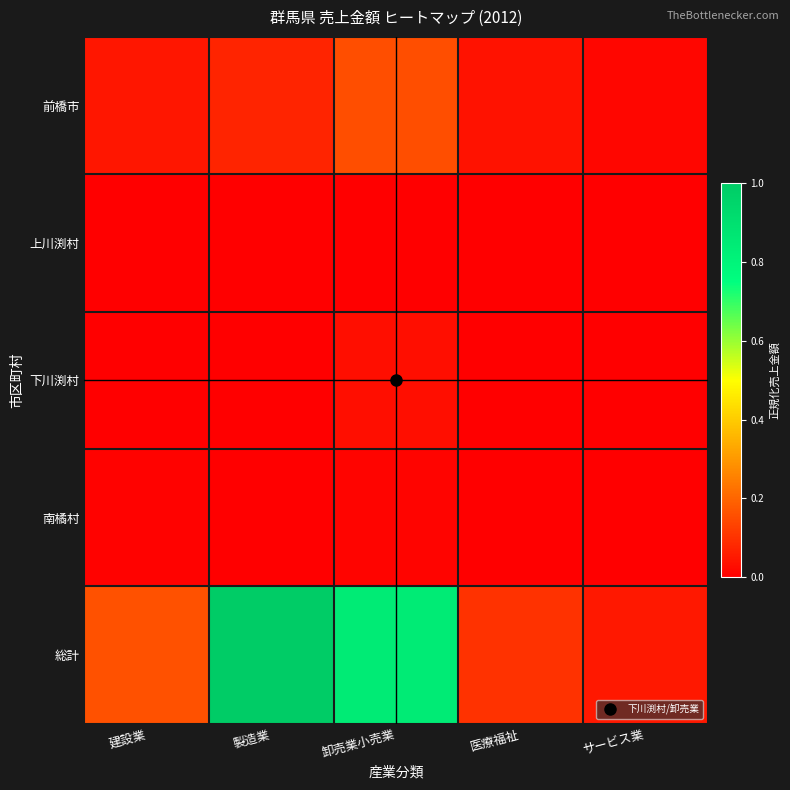

What is the maximum value shown in the chart?

1.0